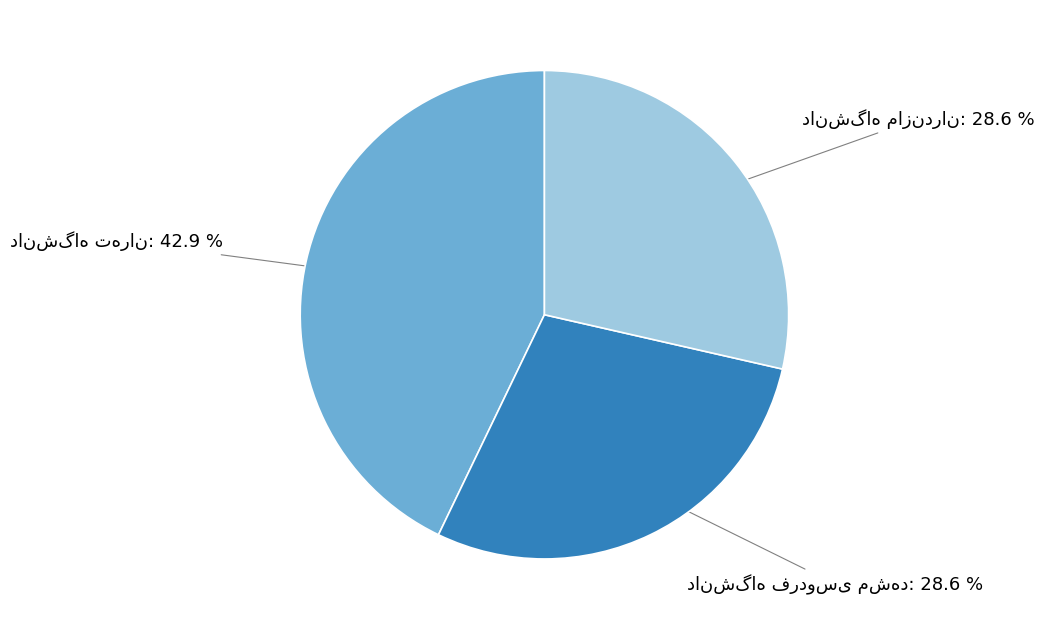

To the nearest percent, what is the average slice percentage?

33%